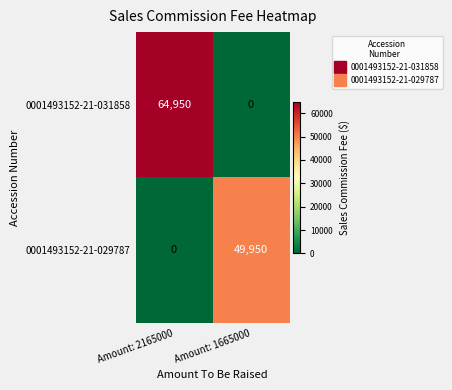

Reading right to left, what are all the values shown in this chart?

0001493152-21-031858: Amount: 1665000=0	Amount: 2165000=64950
0001493152-21-029787: Amount: 1665000=49950	Amount: 2165000=0